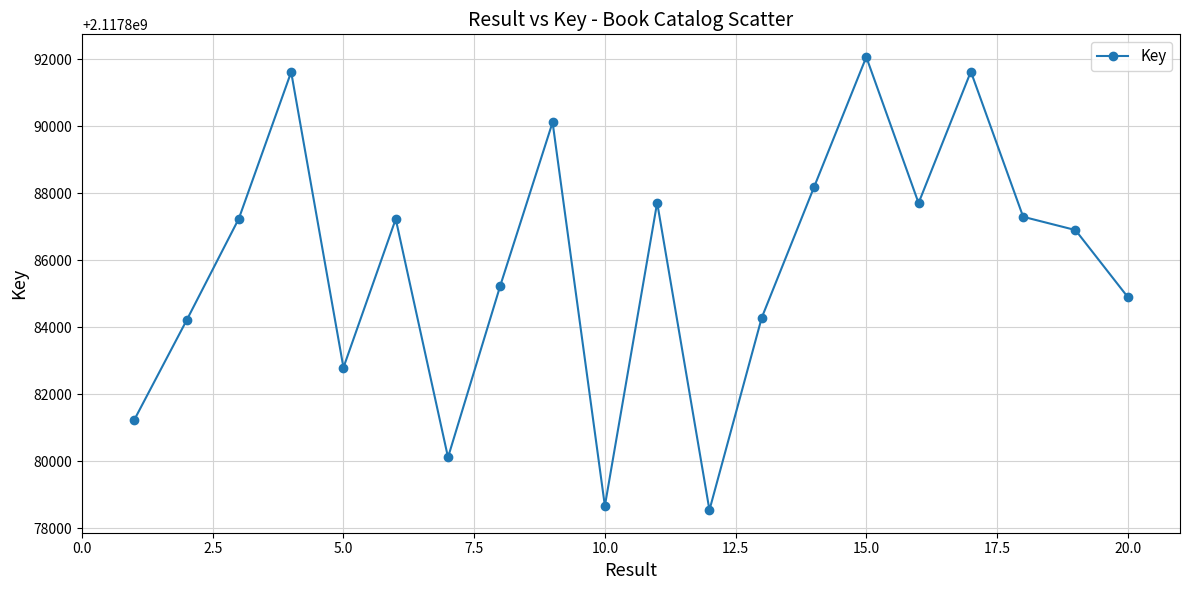

How many points are higher than both their immediate neighbors (excluding endpoints)?

6